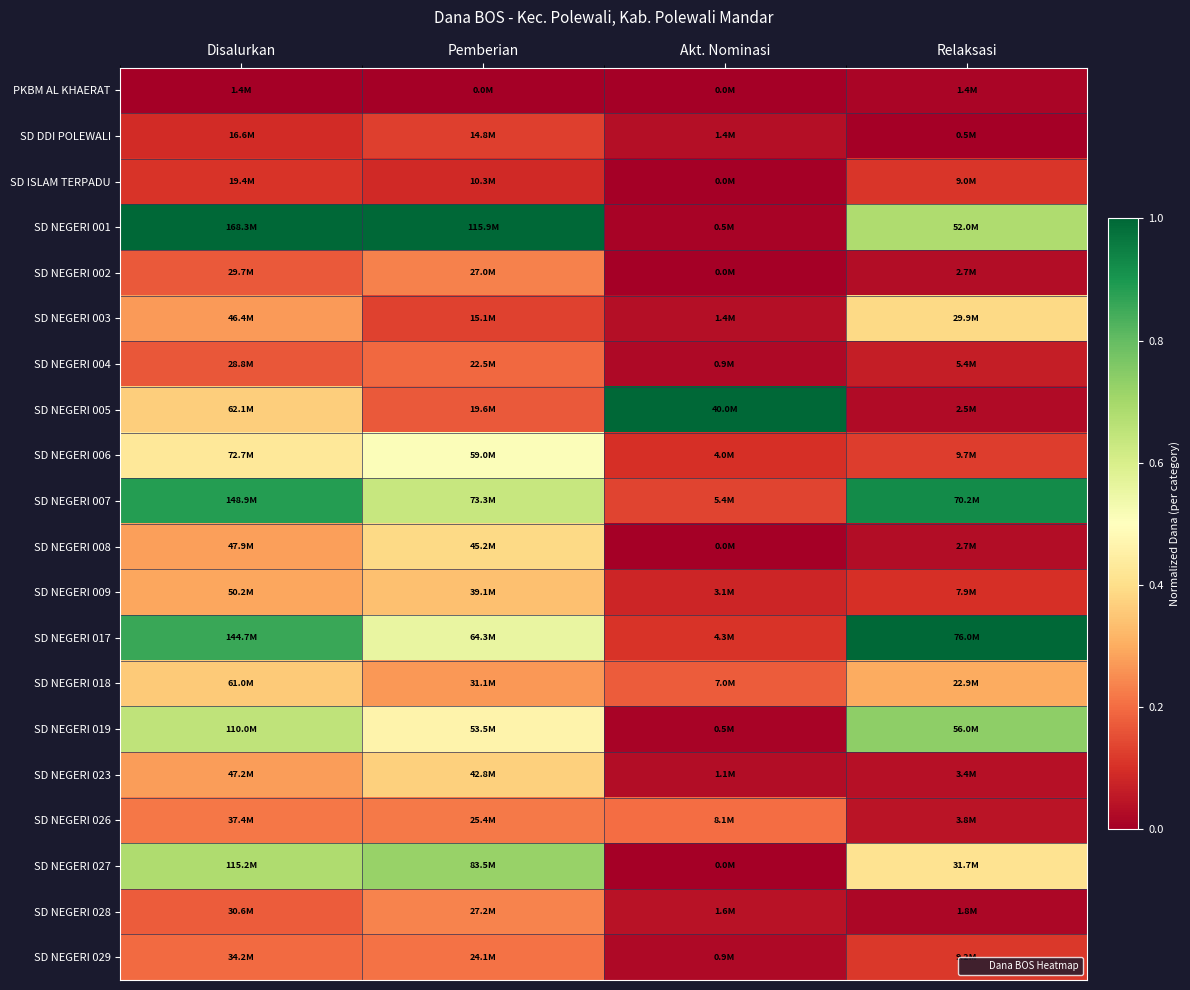

Reading right to left, what are all the values shown in this chart?

PKBM AL KHAERAT: Relaksasi=0.0	Akt. Nominasi=0.0	Pemberian=0.0	Disalurkan=0.0
SD DDI POLEWALI: Relaksasi=0.0	Akt. Nominasi=0.0	Pemberian=0.1	Disalurkan=0.1
SD ISLAM TERPADU: Relaksasi=0.1	Akt. Nominasi=0.0	Pemberian=0.1	Disalurkan=0.1
SD NEGERI 001: Relaksasi=0.7	Akt. Nominasi=0.0	Pemberian=1.0	Disalurkan=1.0
SD NEGERI 002: Relaksasi=0.0	Akt. Nominasi=0.0	Pemberian=0.2	Disalurkan=0.2
SD NEGERI 003: Relaksasi=0.4	Akt. Nominasi=0.0	Pemberian=0.1	Disalurkan=0.3
SD NEGERI 004: Relaksasi=0.1	Akt. Nominasi=0.0	Pemberian=0.2	Disalurkan=0.2
SD NEGERI 005: Relaksasi=0.0	Akt. Nominasi=1.0	Pemberian=0.2	Disalurkan=0.4
SD NEGERI 006: Relaksasi=0.1	Akt. Nominasi=0.1	Pemberian=0.5	Disalurkan=0.4
SD NEGERI 007: Relaksasi=0.9	Akt. Nominasi=0.1	Pemberian=0.6	Disalurkan=0.9
SD NEGERI 008: Relaksasi=0.0	Akt. Nominasi=0.0	Pemberian=0.4	Disalurkan=0.3
SD NEGERI 009: Relaksasi=0.1	Akt. Nominasi=0.1	Pemberian=0.3	Disalurkan=0.3
SD NEGERI 017: Relaksasi=1.0	Akt. Nominasi=0.1	Pemberian=0.6	Disalurkan=0.9
SD NEGERI 018: Relaksasi=0.3	Akt. Nominasi=0.2	Pemberian=0.3	Disalurkan=0.4
SD NEGERI 019: Relaksasi=0.7	Akt. Nominasi=0.0	Pemberian=0.5	Disalurkan=0.7
SD NEGERI 023: Relaksasi=0.0	Akt. Nominasi=0.0	Pemberian=0.4	Disalurkan=0.3
SD NEGERI 026: Relaksasi=0.0	Akt. Nominasi=0.2	Pemberian=0.2	Disalurkan=0.2
SD NEGERI 027: Relaksasi=0.4	Akt. Nominasi=0.0	Pemberian=0.7	Disalurkan=0.7
SD NEGERI 028: Relaksasi=0.0	Akt. Nominasi=0.0	Pemberian=0.2	Disalurkan=0.2
SD NEGERI 029: Relaksasi=0.1	Akt. Nominasi=0.0	Pemberian=0.2	Disalurkan=0.2